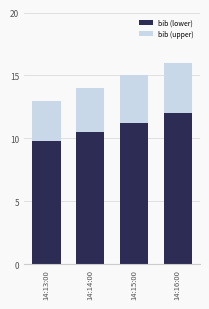

Is it true that bib (lower) equals 11.2 at 14:15:00?

True